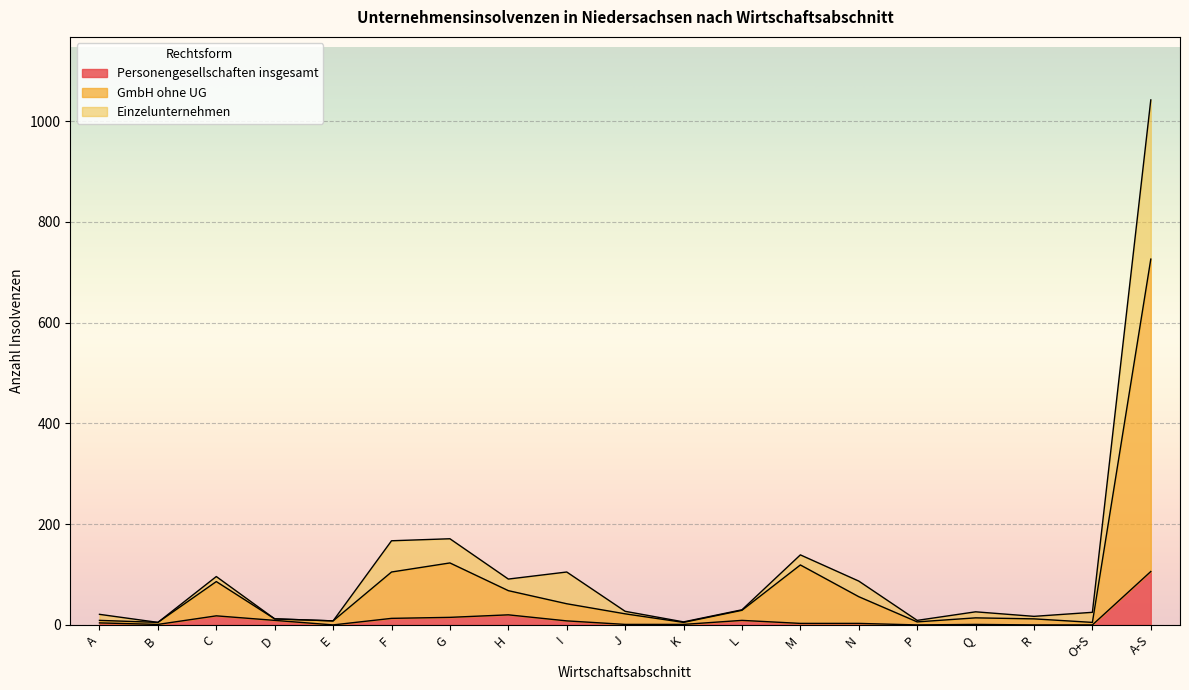

At which category is the sum across all series the highest?

A-S